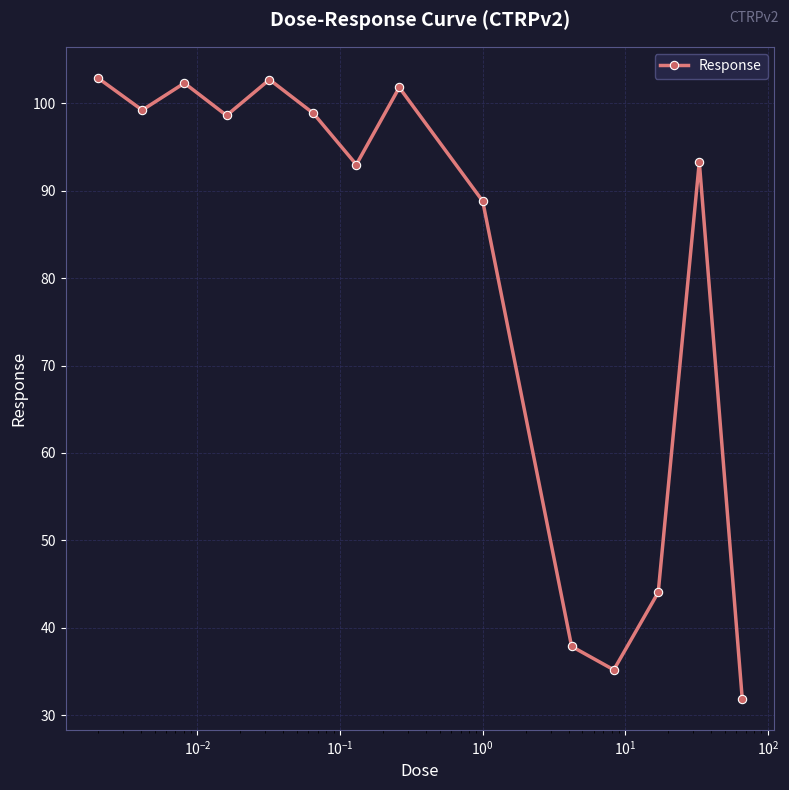

What is the maximum value shown in the chart?

102.9